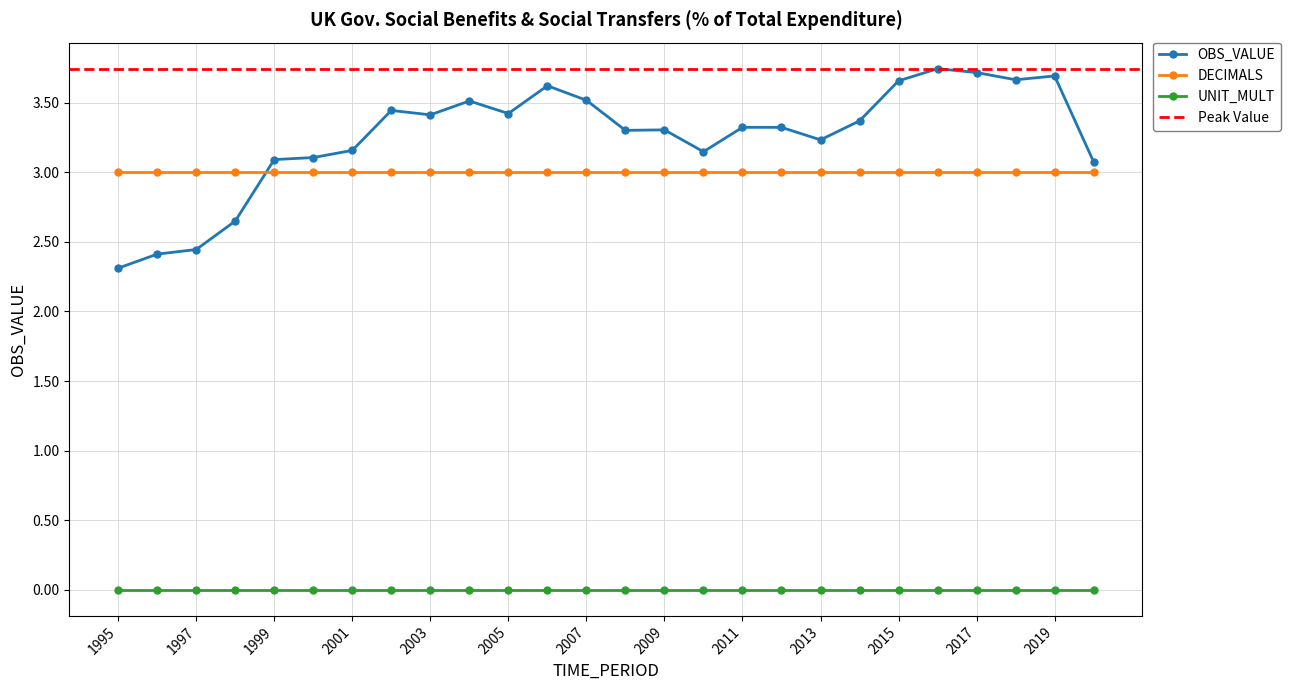

At which label does DECIMALS reach its minimum?

1995